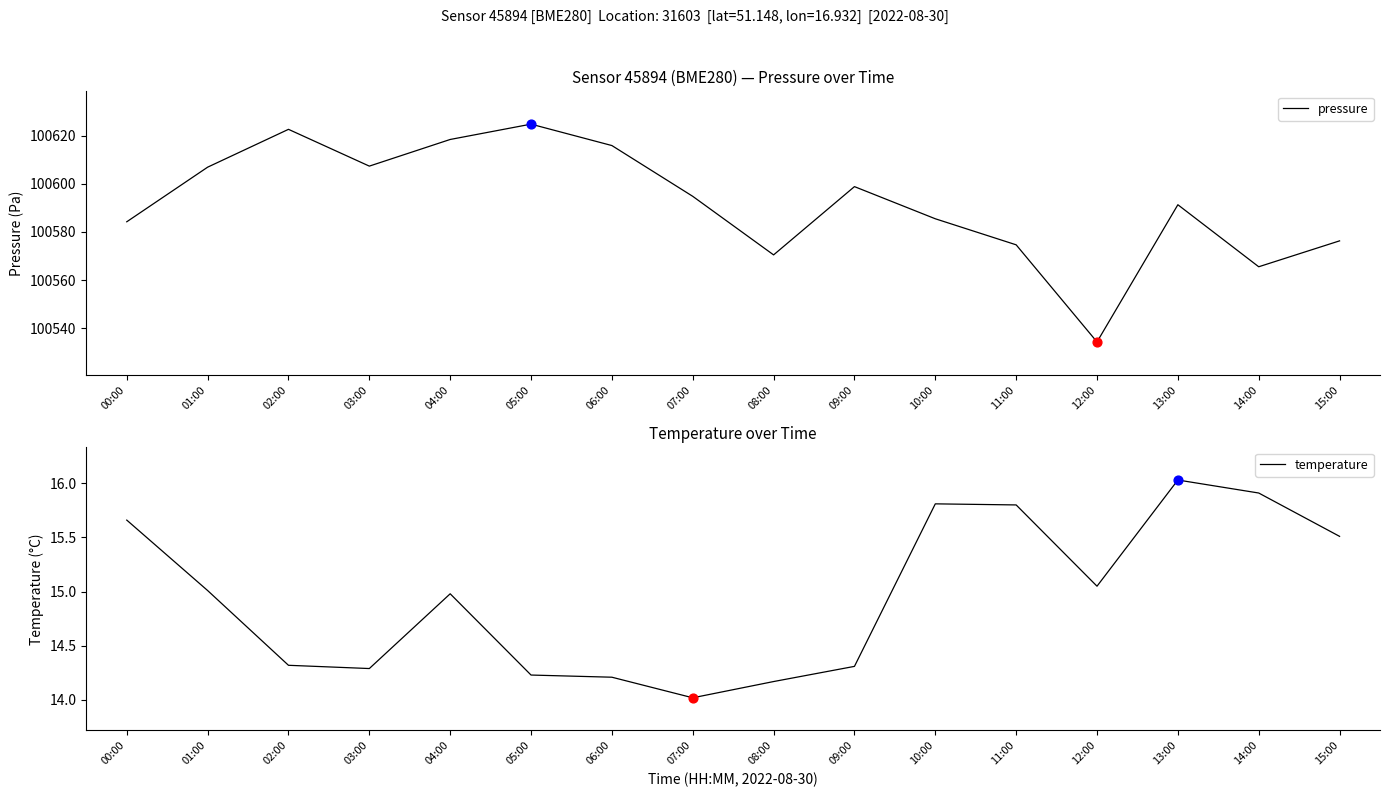

Which series has the largest Y range (max minus min)?

pressure